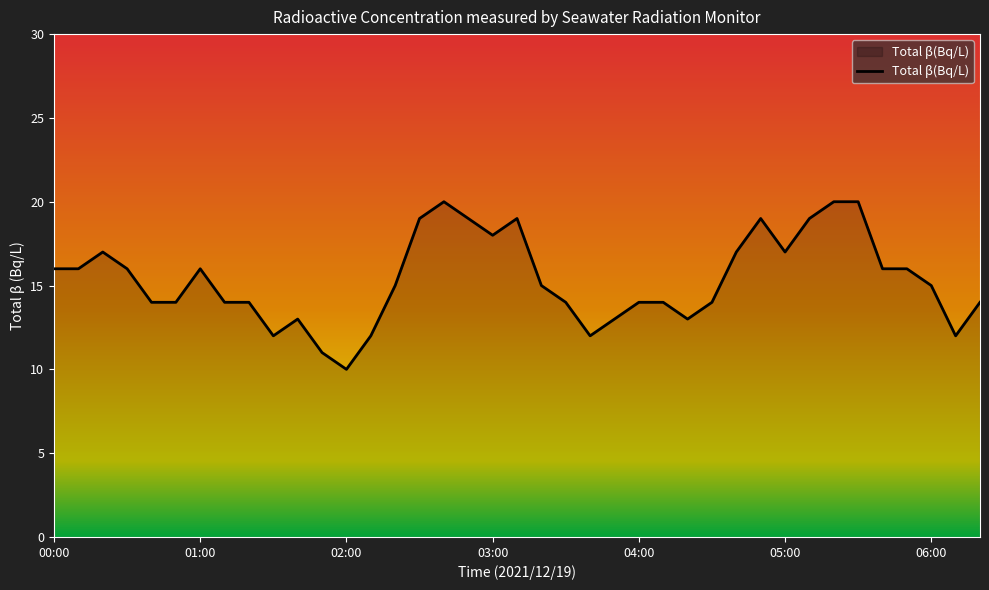

What is the smallest value displayed?

10